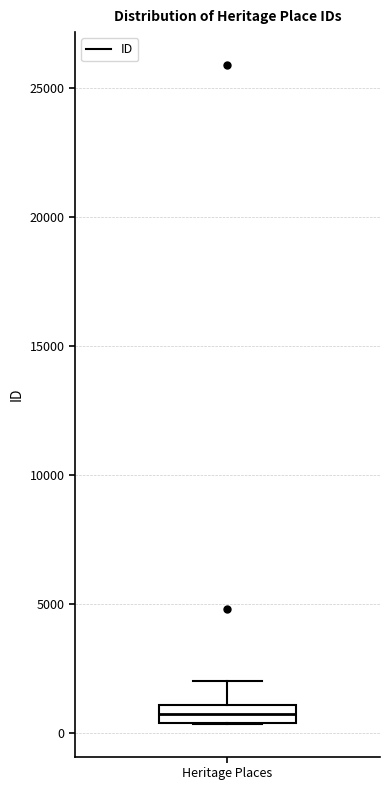

Where is the upper edge of the box for Heritage Places on the y-axis? The values are not printed on the chart, so give them approximately, as read against the axis.

1000